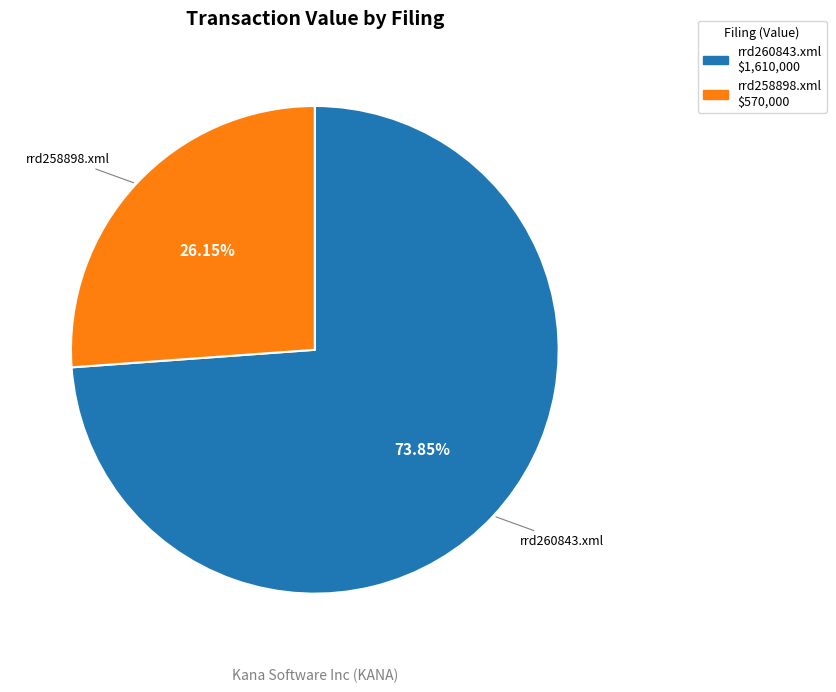

True or false: rrd258898.xml accounts for 15% of the total.

False